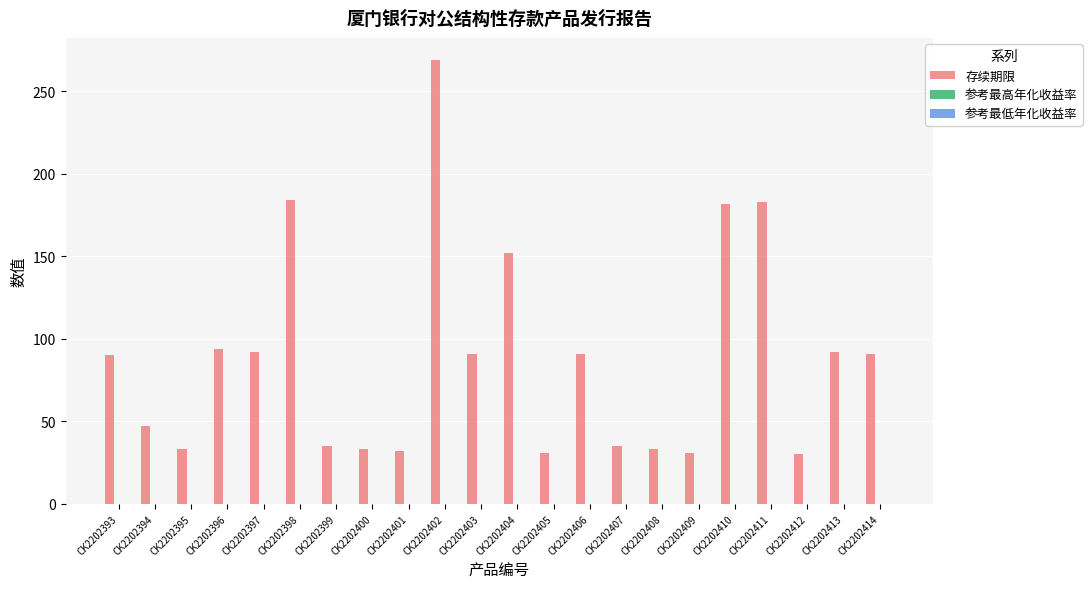

What is the highest value of the 存续期限 series?

269.0